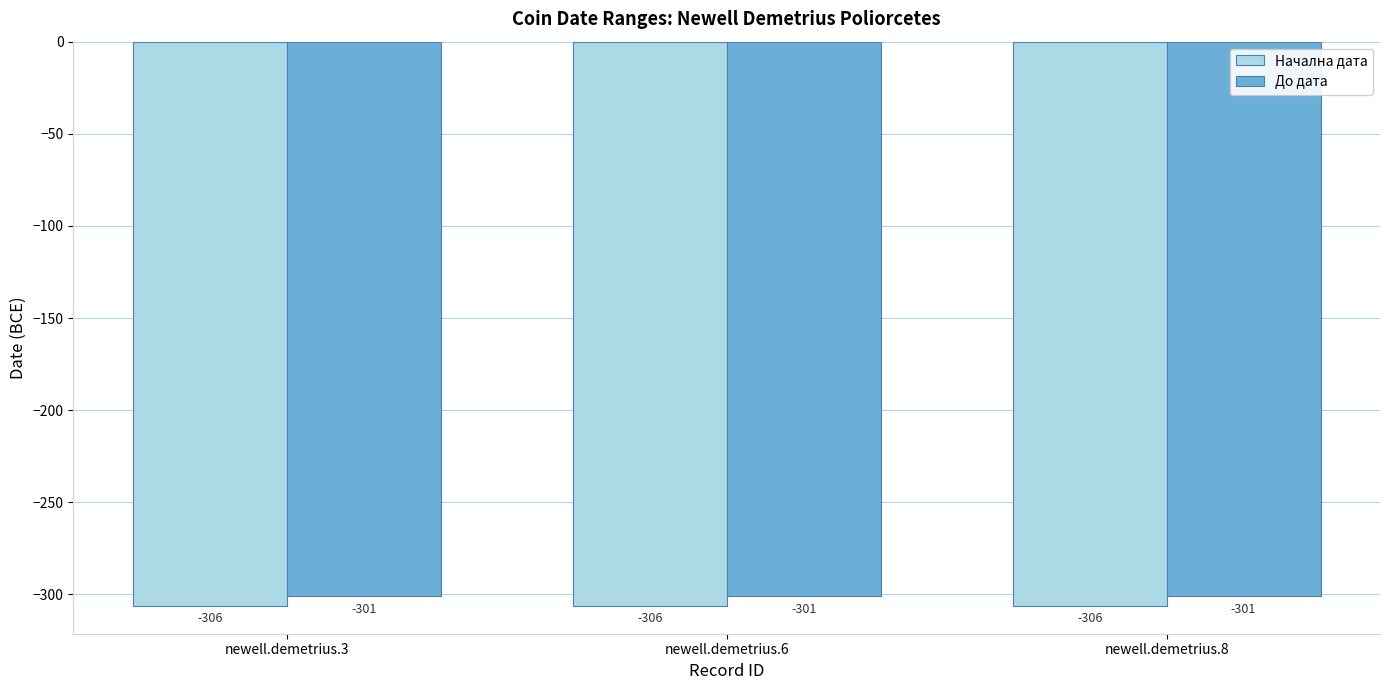

Is it true that До дата equals -301 at newell.demetrius.3?

True